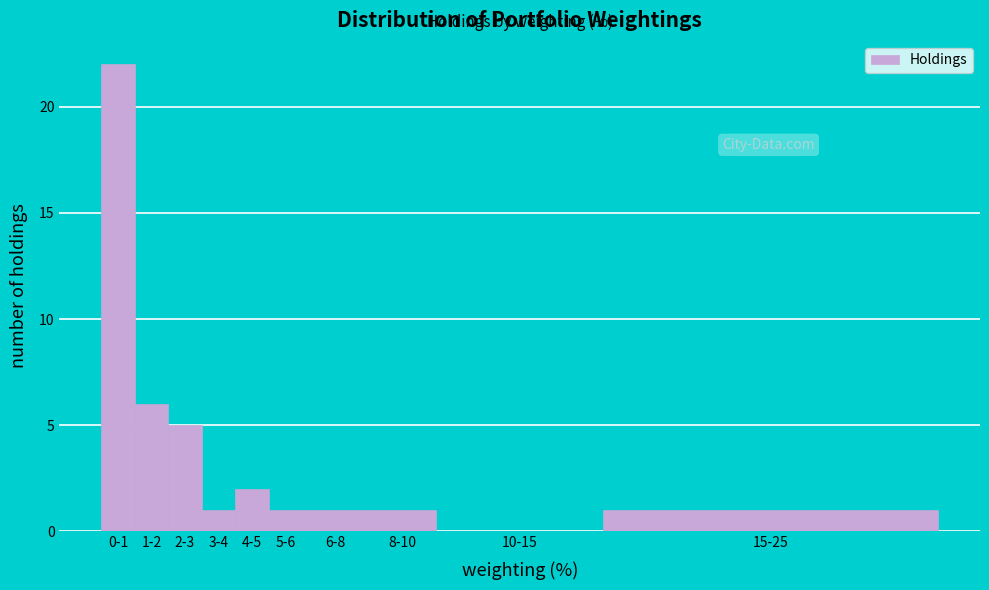

Reading right to left, what are all the values shown in this chart?

15-25=1	10-15=0	8-10=1	6-8=1	5-6=1	4-5=2	3-4=1	2-3=5	1-2=6	0-1=22